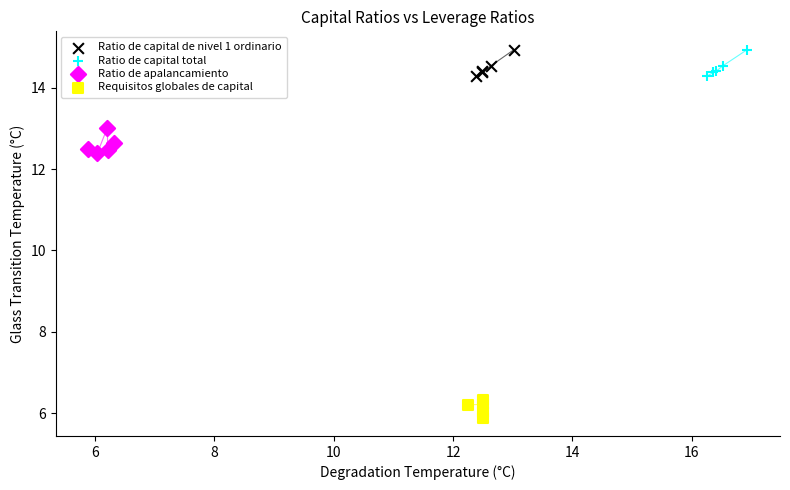

Which series reaches the minimum Y coordinate?

Requisitos globales de capital